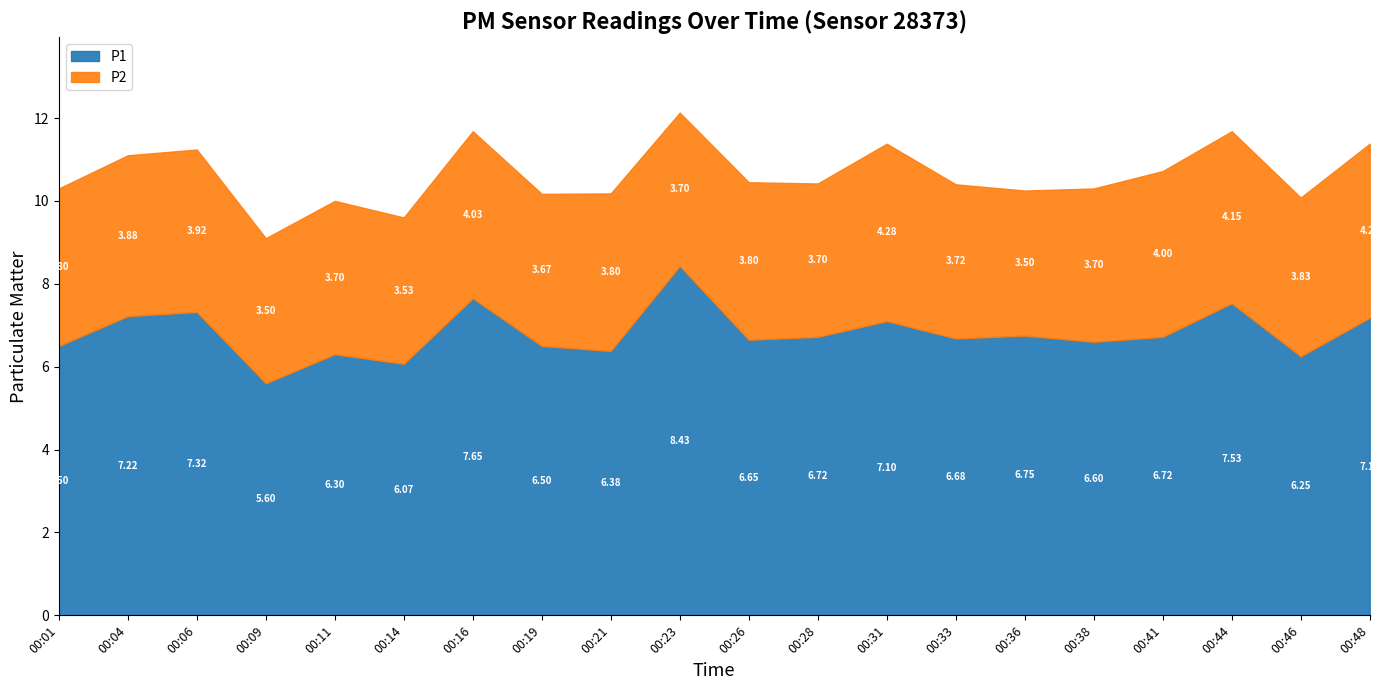

True or false: P2 and P1 cross at least once.

False